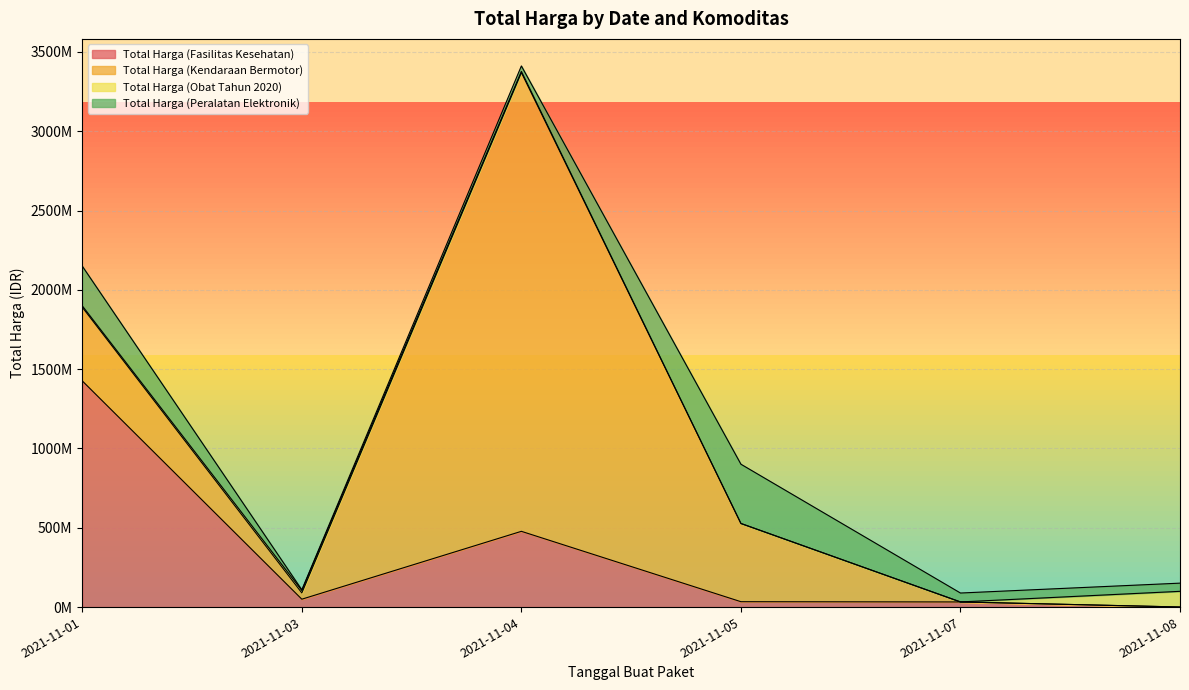

Which series has the largest total across all categories?

Total Harga (Kendaraan Bermotor)